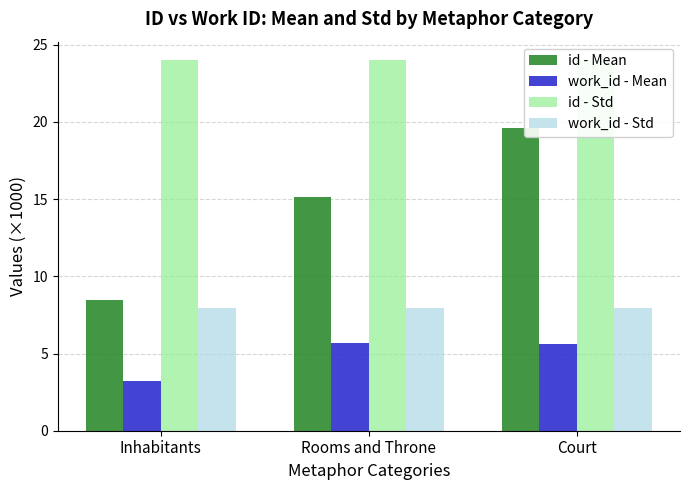

At which label does work_id - Std reach its peak?

Inhabitants